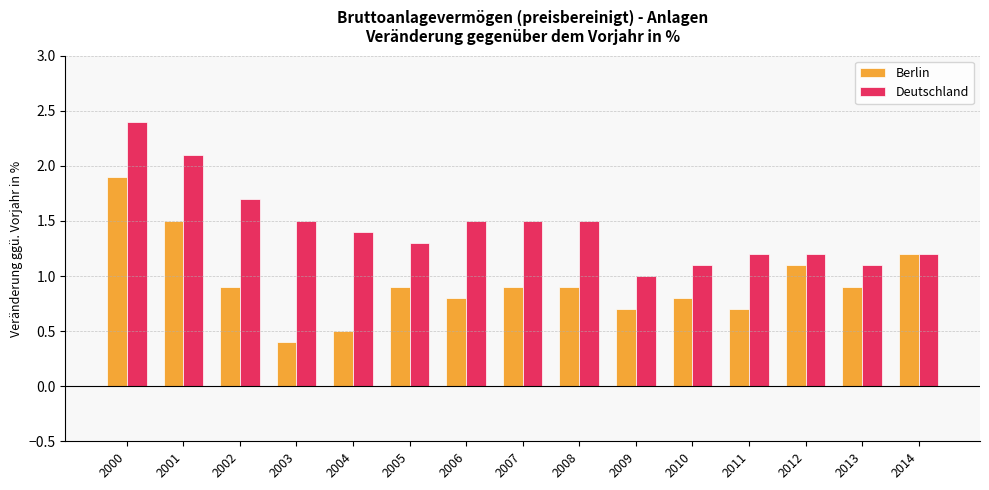

Between 2004 and 2012, which series saw the biggest shift?

Berlin